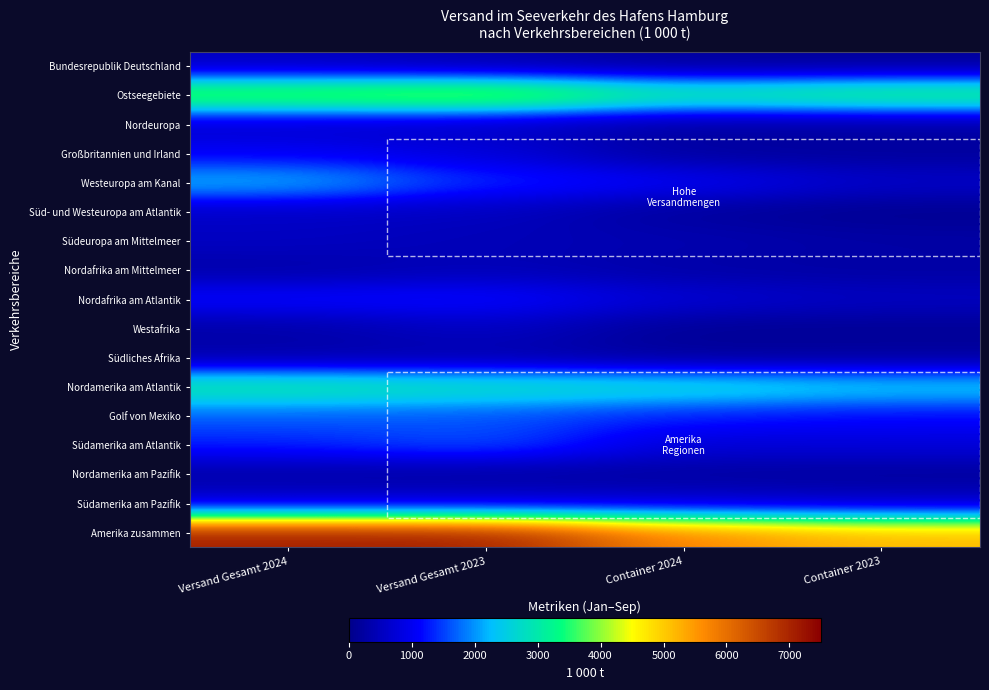

Is the value of Südliches Afrika at Container 2023 greater than the value of Ostseegebiete at Versand Gesamt 2024?

No